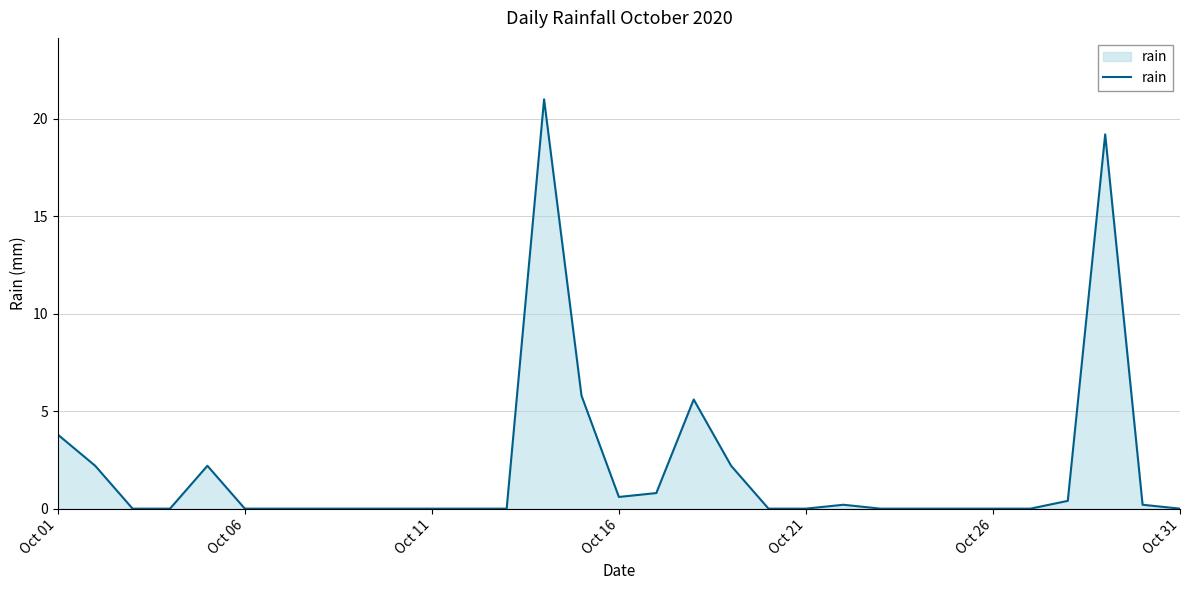

What is the difference between the maximum and minimum values?

21.0